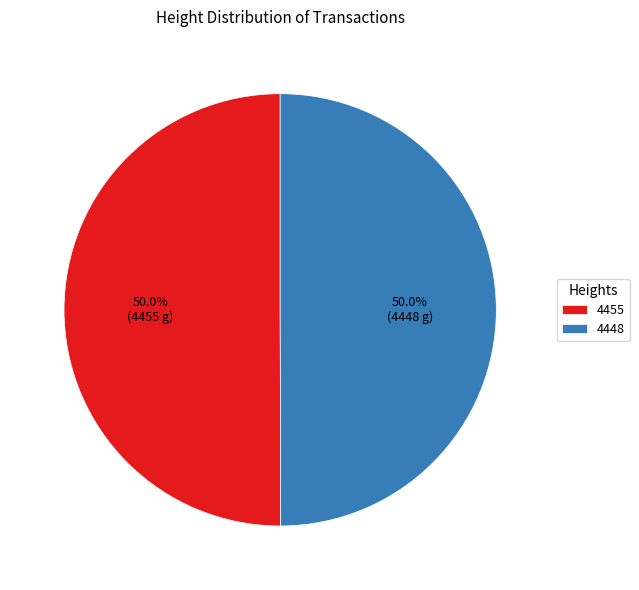

What percentage is the 4455 slice, to the nearest percent?

50%